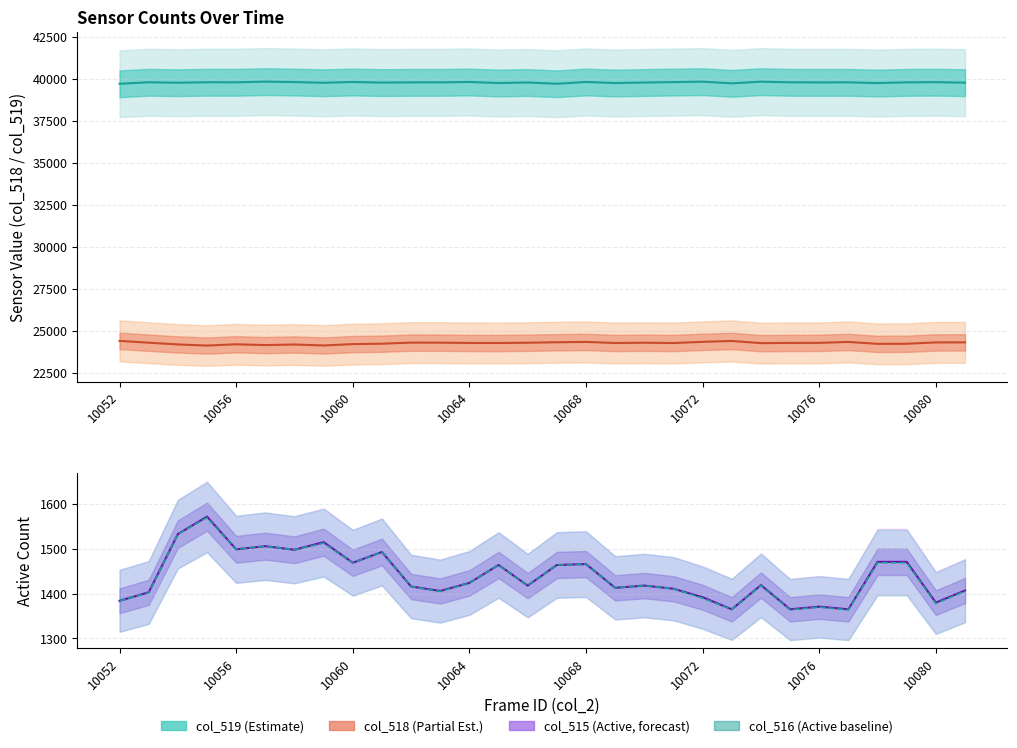

Which label corresponds to the largest value in the chart?

10072